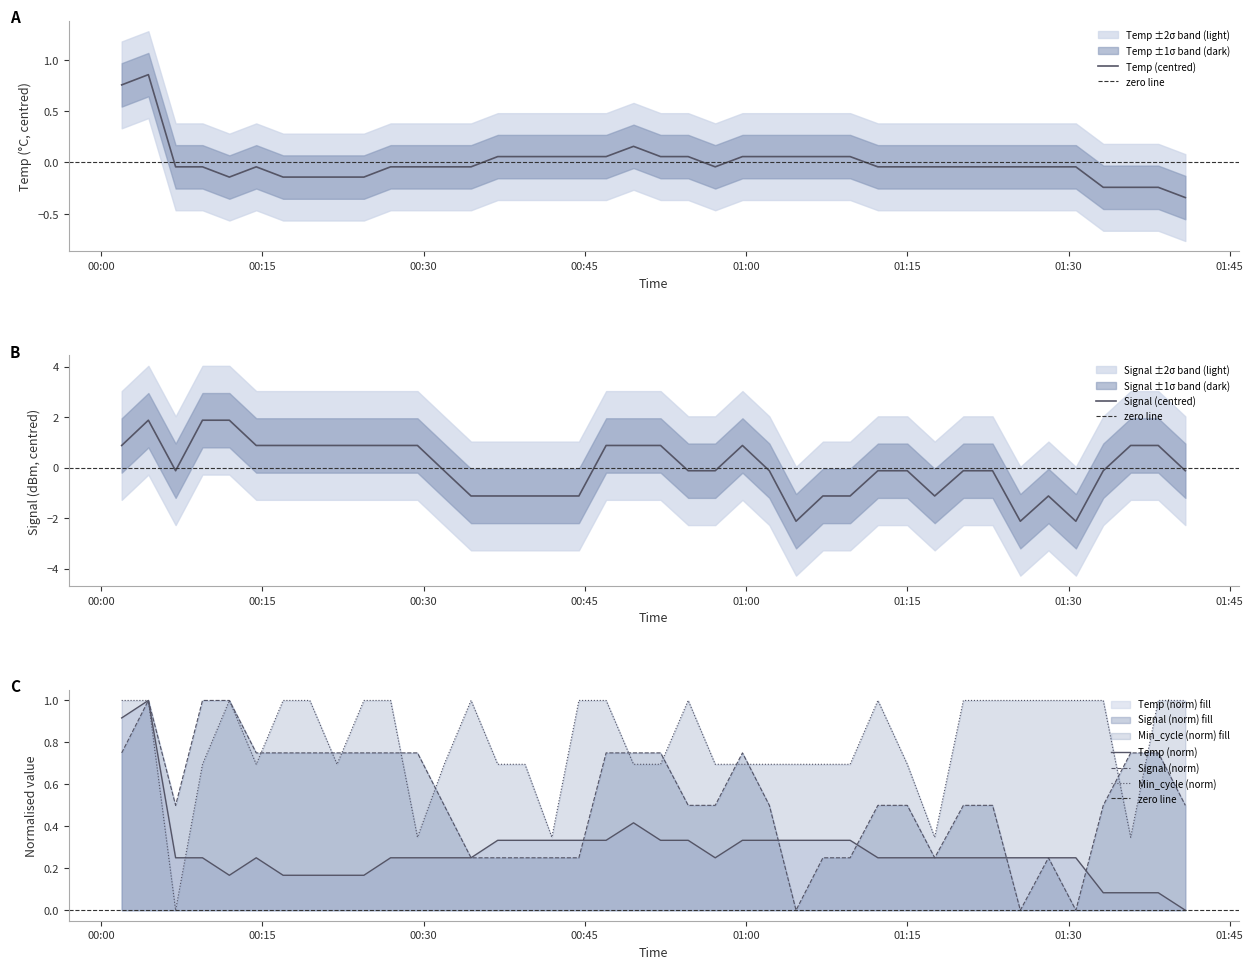

What is the highest value of the Signal (centred) series?

1.9